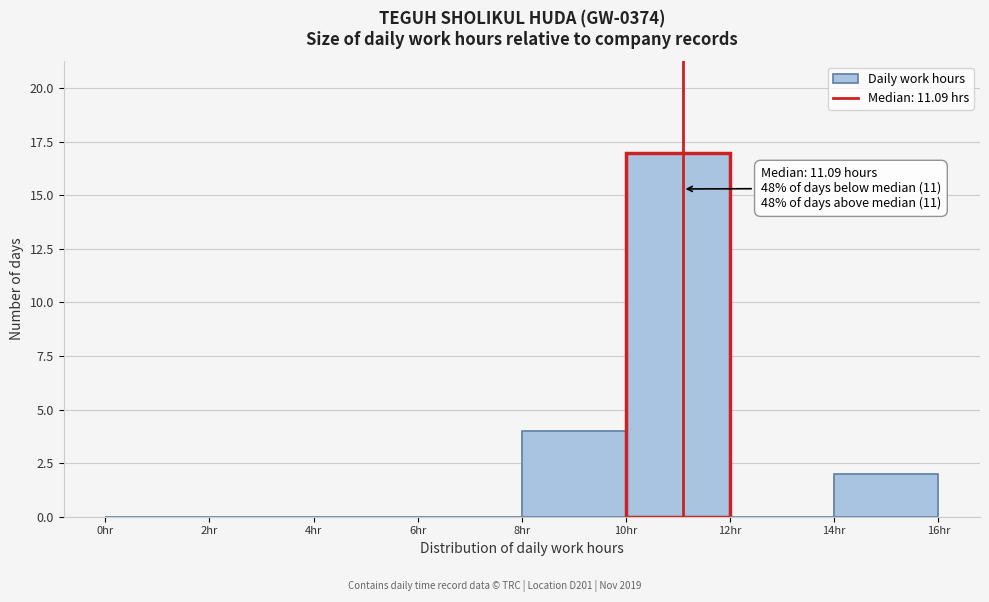

Which range on the x-axis has the tallest bar?

10 to 12